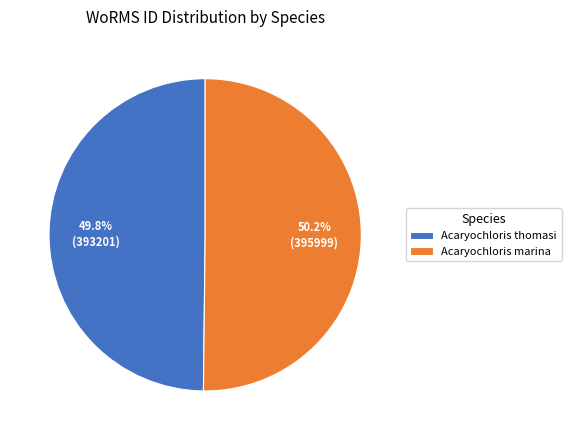

How many slices are in this pie chart?

2